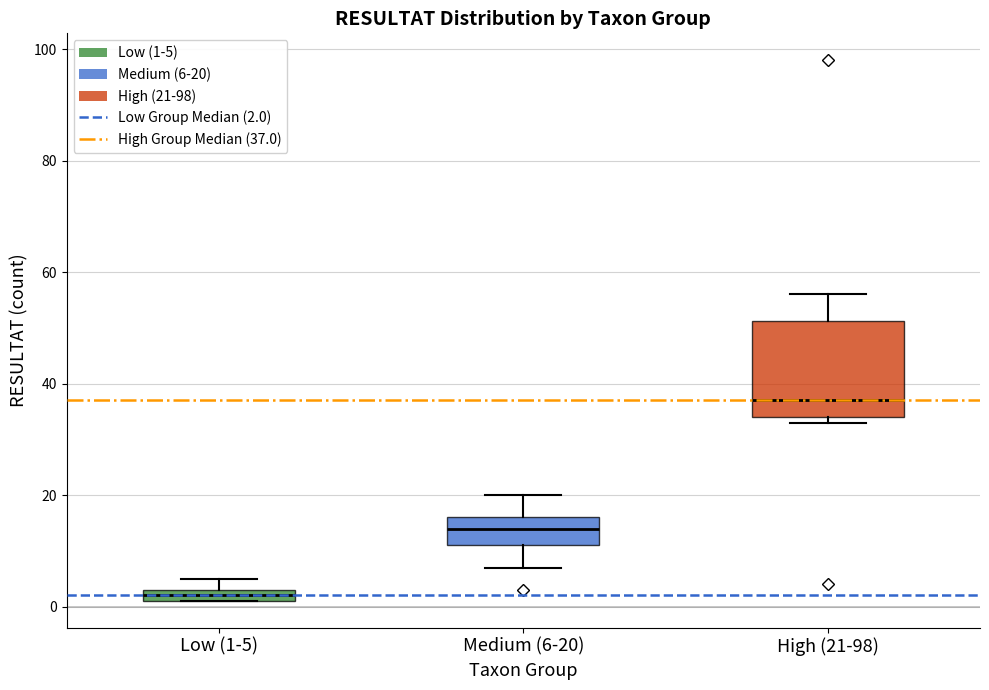

Where is the lower edge of the box for Medium (6-20) on the y-axis? The values are not printed on the chart, so give them approximately, as read against the axis.

12